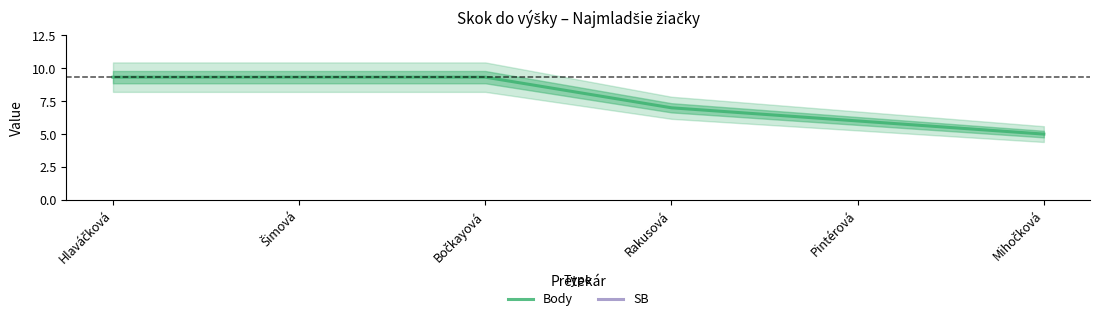

Reading left to right, list all the values displayed in this chart.

Body: Hlaváčková=9.3	Šimová=9.3	Bočkayová=9.3	Rakusová=7.0	Pintérová=6.0	Mihočková=5.0
SB: Hlaváčková=74.2	Šimová=125.0	Bočkayová=74.2	Rakusová=115.0	Pintérová=100.0	Mihočková=105.0